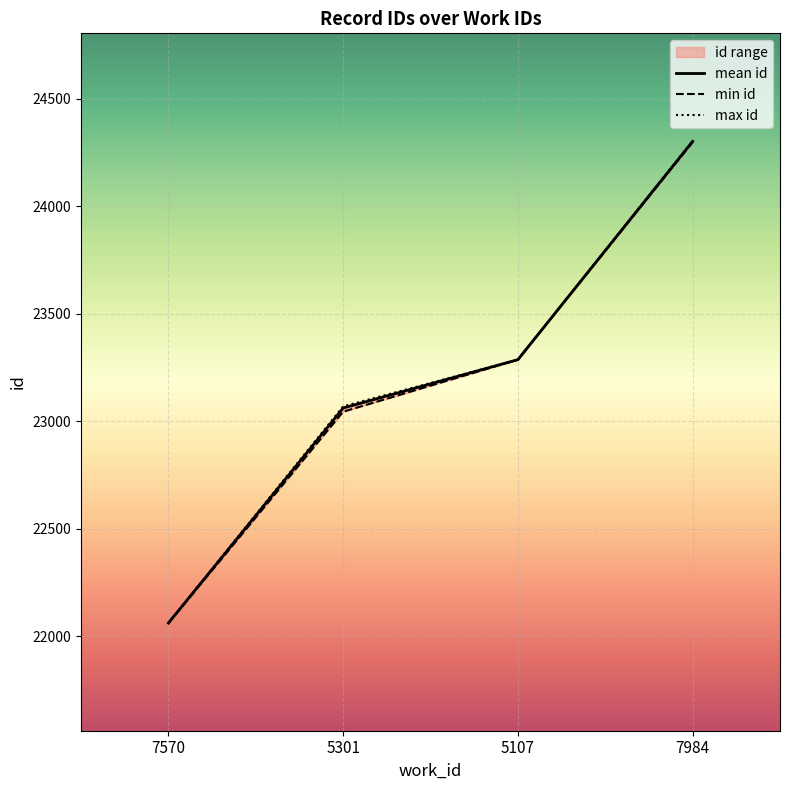

What is the lowest value of the mean id series?

22061.5